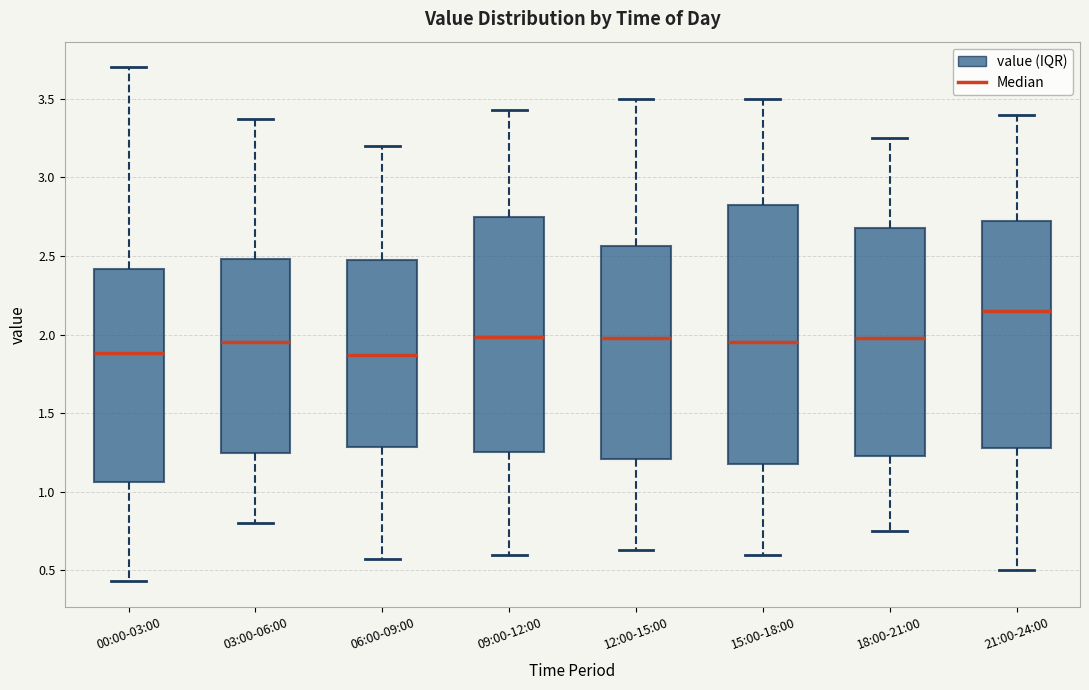

Reading left to right, read every box against the y-axis: the position of its median line, the range the box covers, and the ends of its whiskers. The values are not printed on the chart, so give them approximately, as read against the axis.

00:00-03:00: median 1.90, box 1.05 to 2.40, whiskers 0.45 to 3.70
03:00-06:00: median 1.95, box 1.25 to 2.50, whiskers 0.80 to 3.35
06:00-09:00: median 1.85, box 1.30 to 2.45, whiskers 0.55 to 3.20
09:00-12:00: median 2.00, box 1.25 to 2.75, whiskers 0.60 to 3.45
12:00-15:00: median 2.00, box 1.20 to 2.55, whiskers 0.65 to 3.50
15:00-18:00: median 1.95, box 1.20 to 2.85, whiskers 0.60 to 3.50
18:00-21:00: median 2.00, box 1.25 to 2.70, whiskers 0.75 to 3.25
21:00-24:00: median 2.15, box 1.30 to 2.75, whiskers 0.50 to 3.40